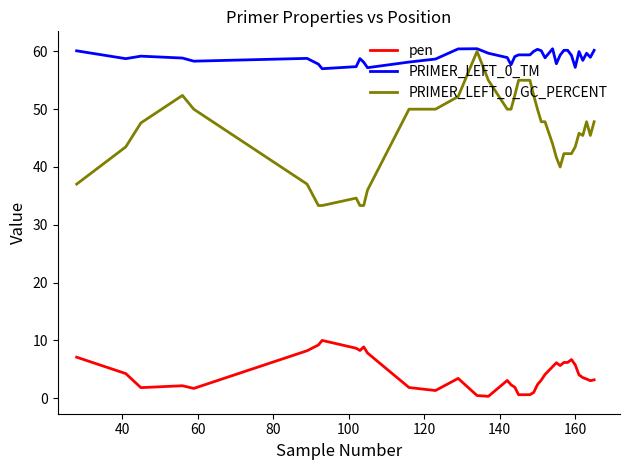

Rank the series by their average value, from lowest to highest.

pen, PRIMER_LEFT_0_GC_PERCENT, PRIMER_LEFT_0_TM